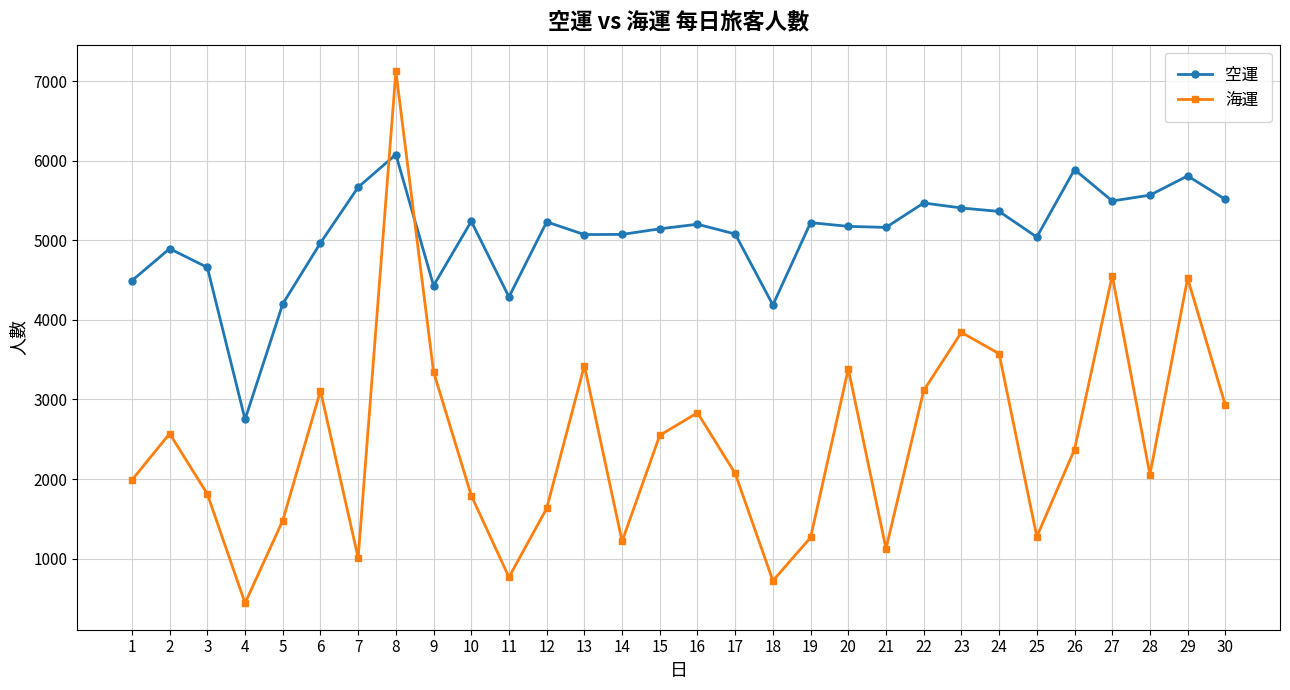

At which category is the sum across all series the highest?

8